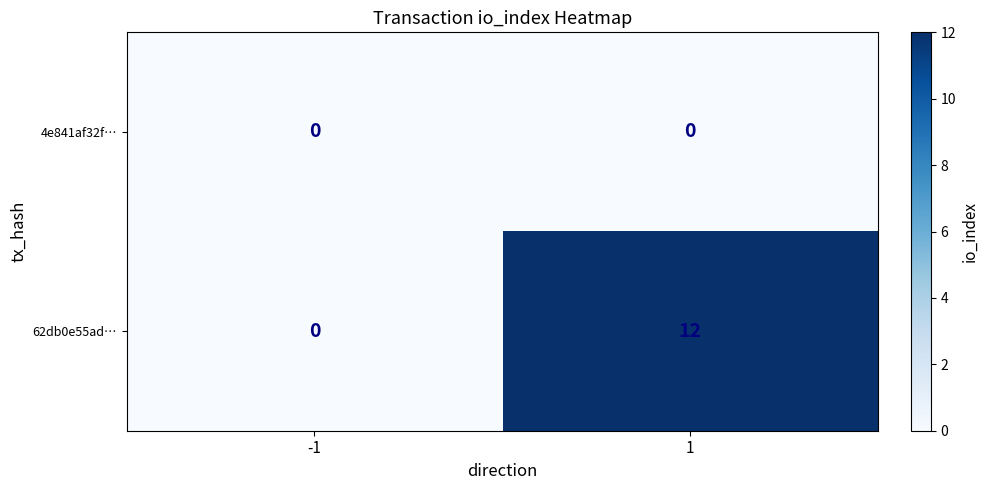

What is the sum of all 62db0e55ad… values?

12